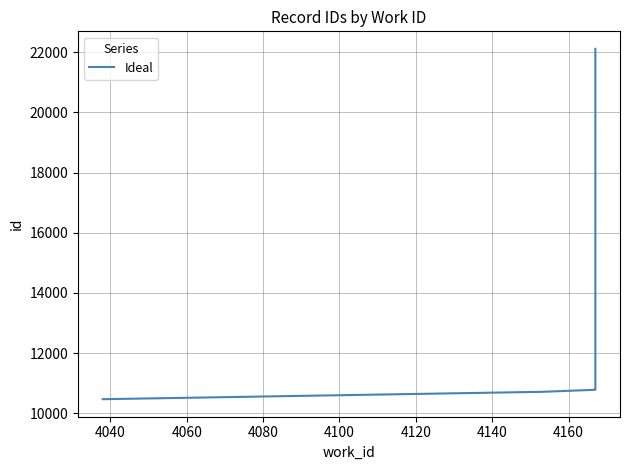

Reading left to right, list all the values displayed in this chart.

10470	10715	10783	10794	10797	22108